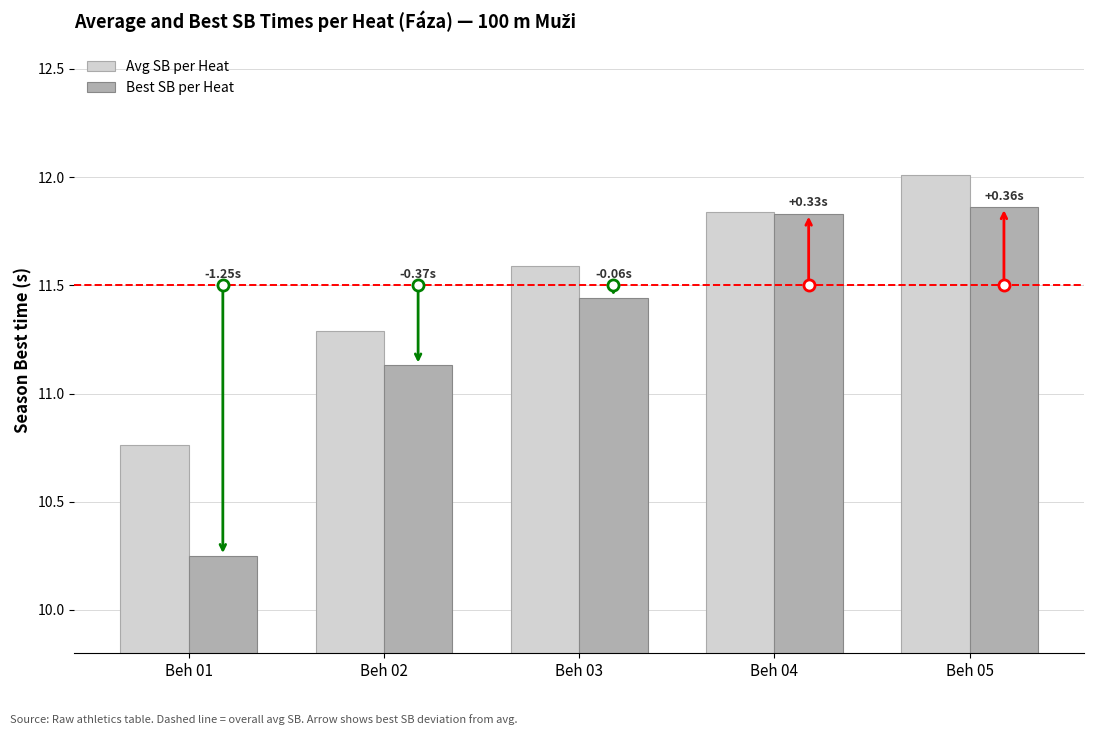

Are the bars horizontal?

No